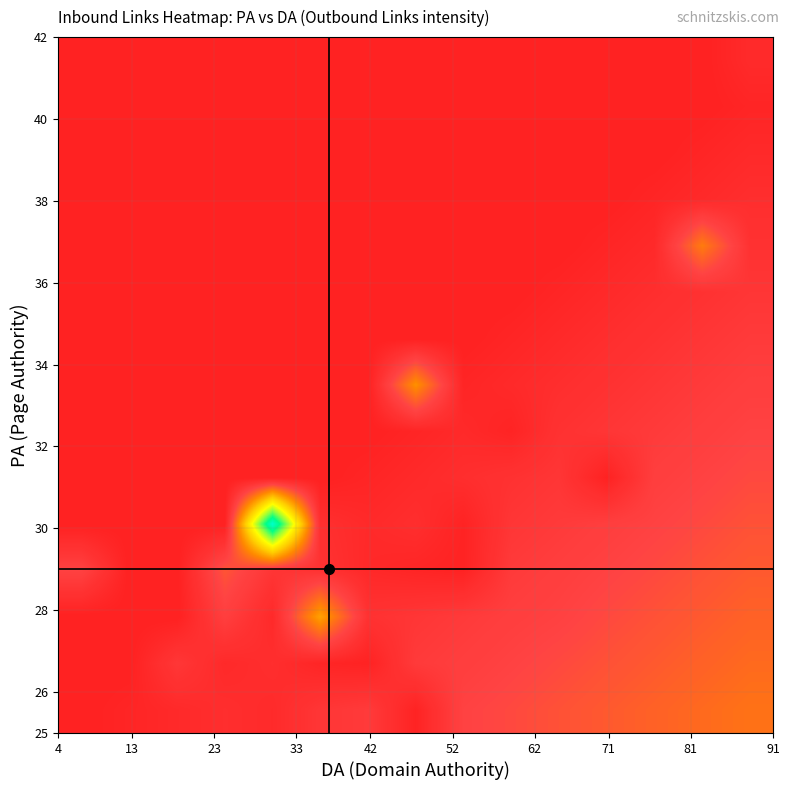

At how many categories does at least one series exceed 60?

9